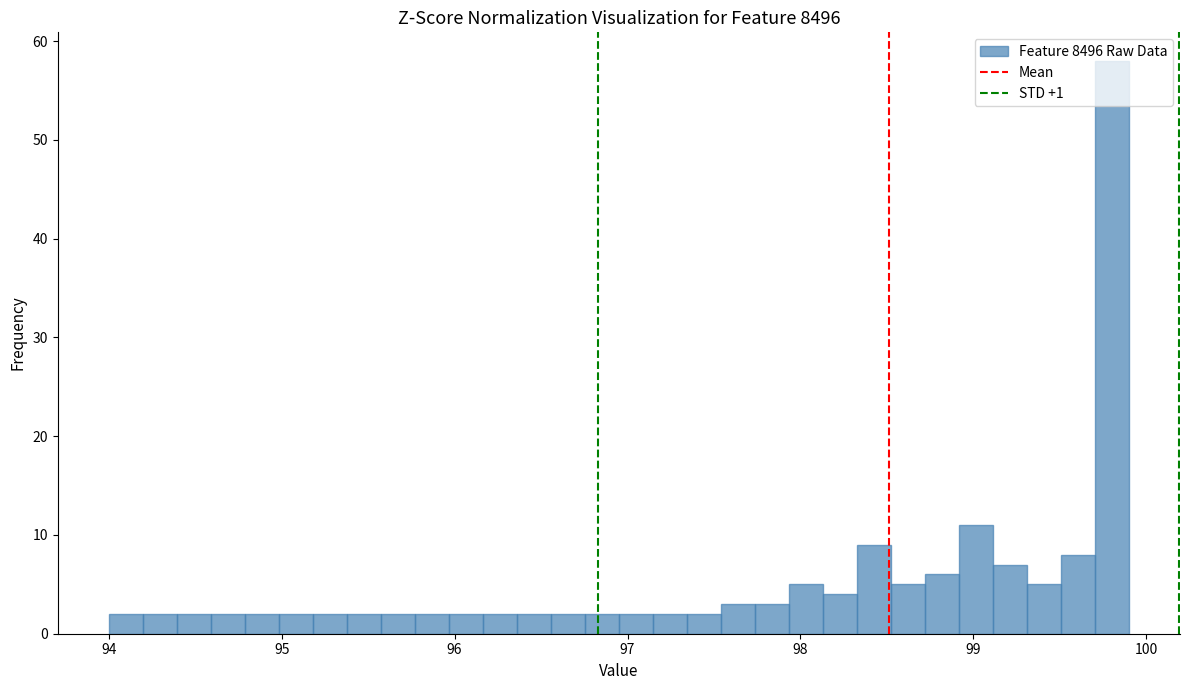

Read against the x-axis, roughly where is the centre of the tallest bar?

99.8